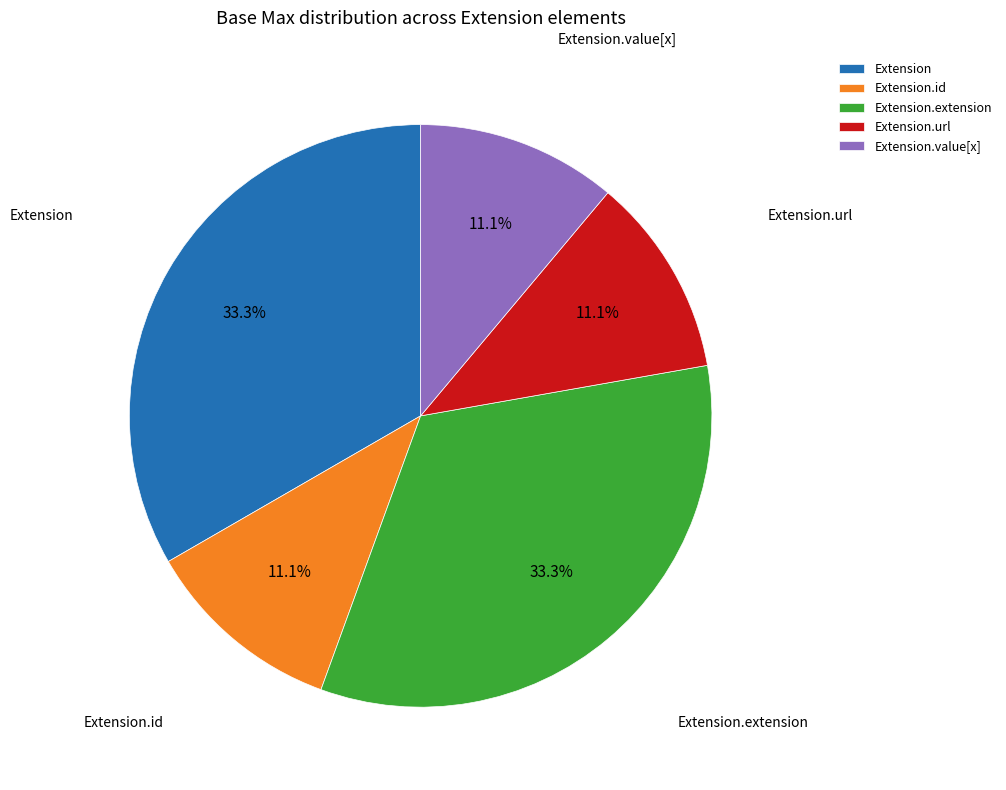

What is the ratio of the value at Extension.url to the value at Extension.extension?

0.3